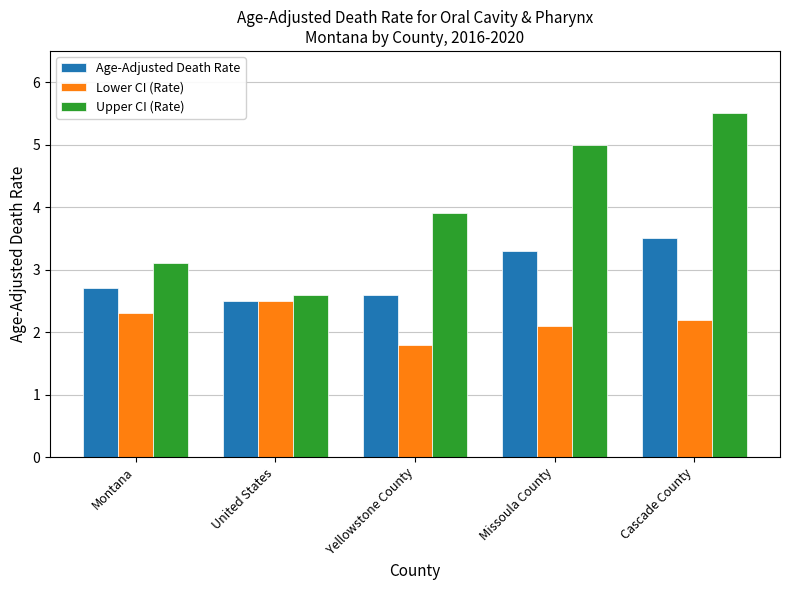

Rank the categories by Lower CI (Rate) value from lowest to highest.

Yellowstone County, Missoula County, Cascade County, Montana, United States